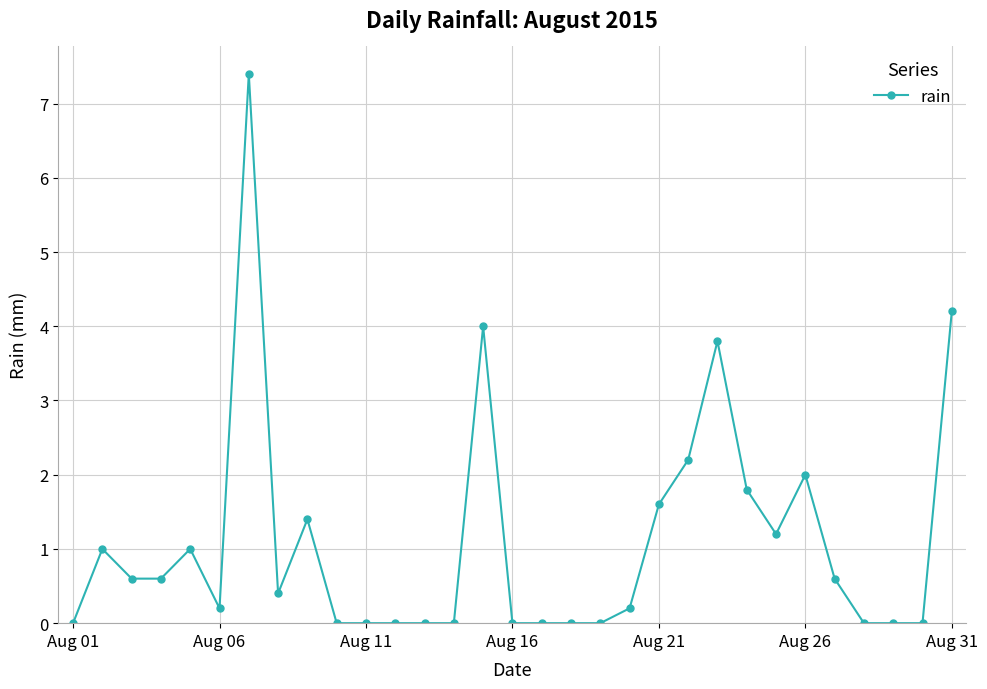

What is the maximum value shown in the chart?

7.4